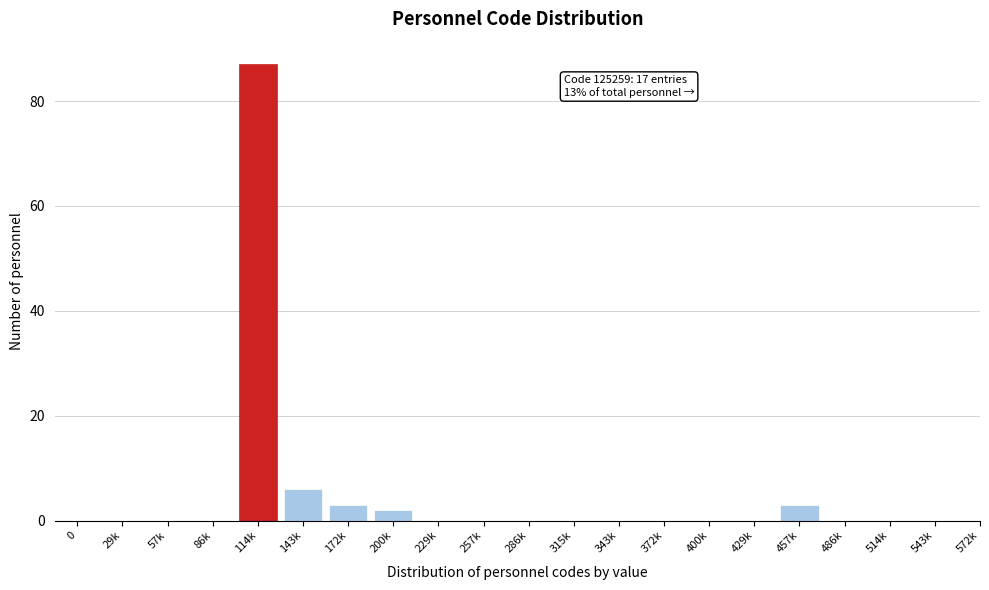

Reading left to right, transcribe all the data shown in this chart.

0=0	29k=0	57k=0	86k=0	114k=87	143k=6	172k=3	200k=2	229k=0	257k=0	286k=0	315k=0	343k=0	372k=0	400k=0	429k=0	457k=3	486k=0	514k=0	543k=0